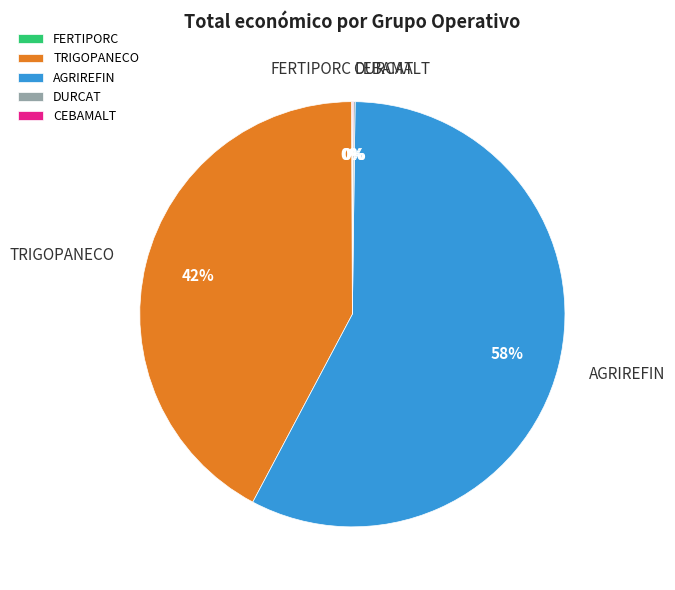

Is it true that TRIGOPANECO is 42% of the pie?

True